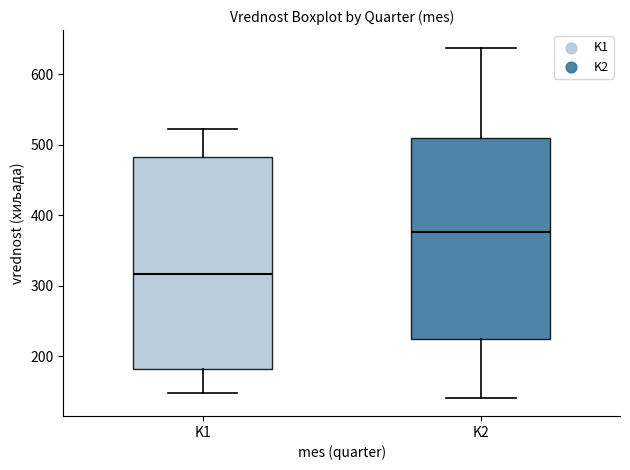

Which box's median line is the highest?

K2